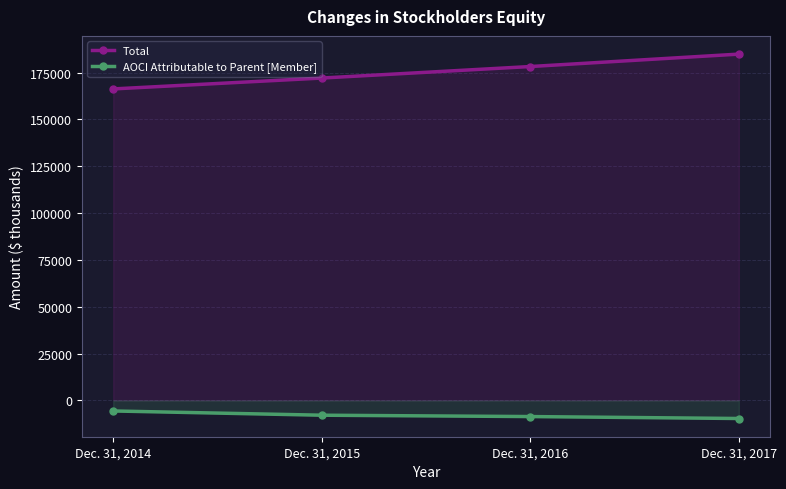

What is the maximum value shown in the chart?

184896